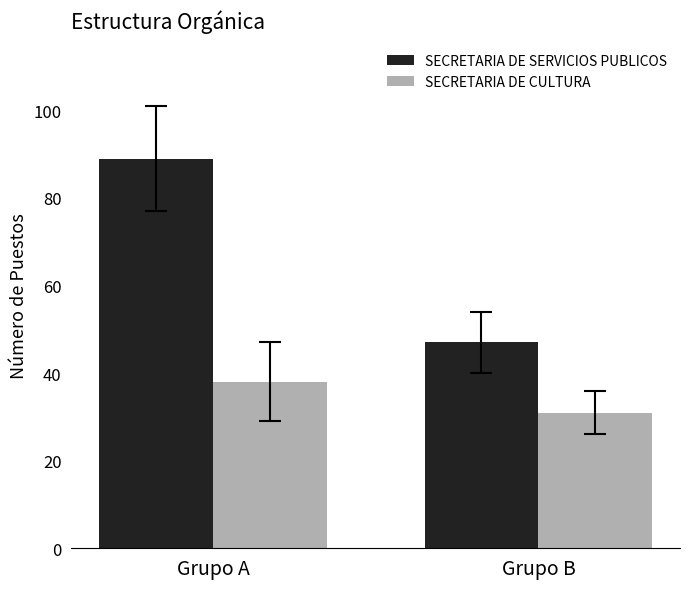

Reading left to right, what are all the values shown in this chart?

SECRETARIA DE SERVICIOS PUBLICOS: 89	47
SECRETARIA DE CULTURA: 38	31